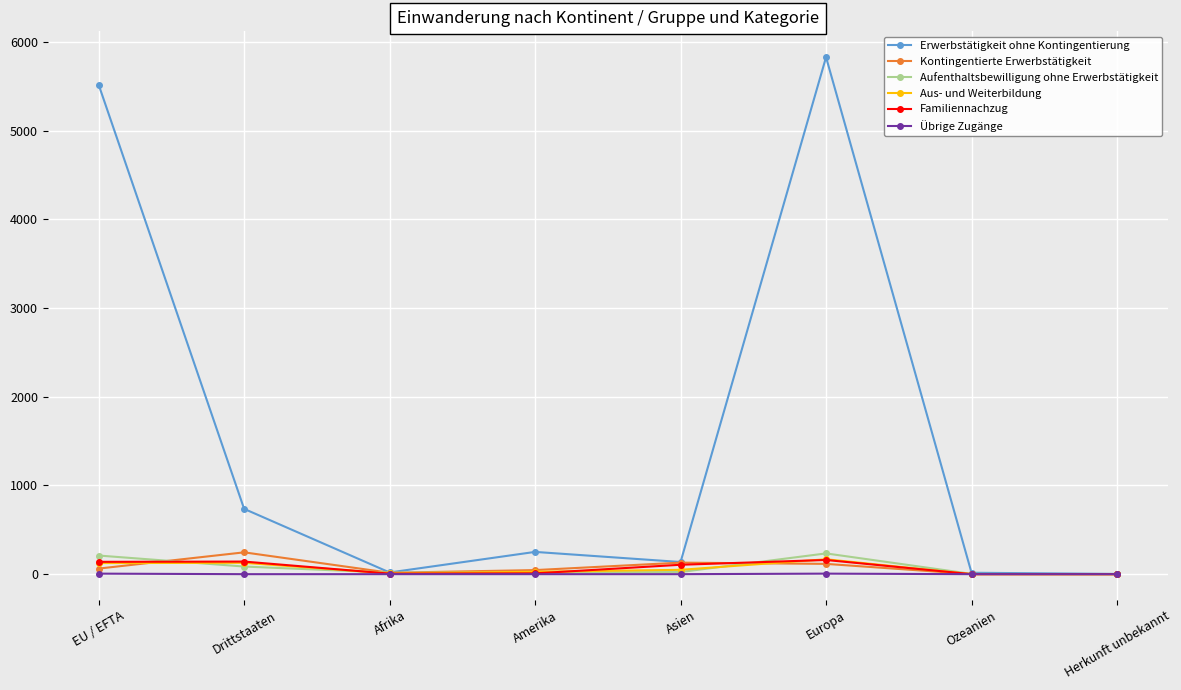

Which category has the highest value across all series?

Europa